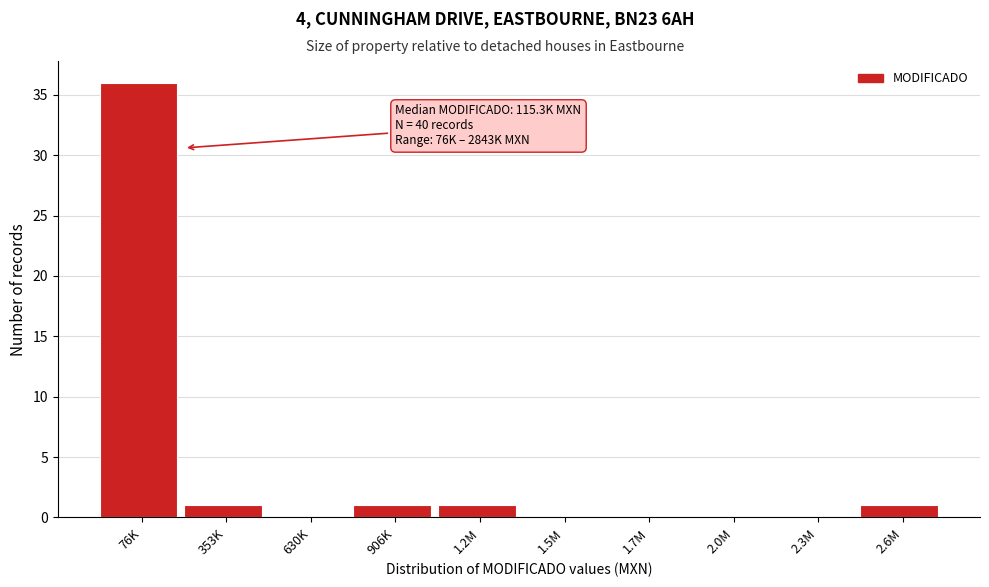

Reading left to right, transcribe all the data shown in this chart.

76K=36	353K=1	630K=0	906K=1	1.2M=1	1.5M=0	1.7M=0	2.0M=0	2.3M=0	2.6M=1